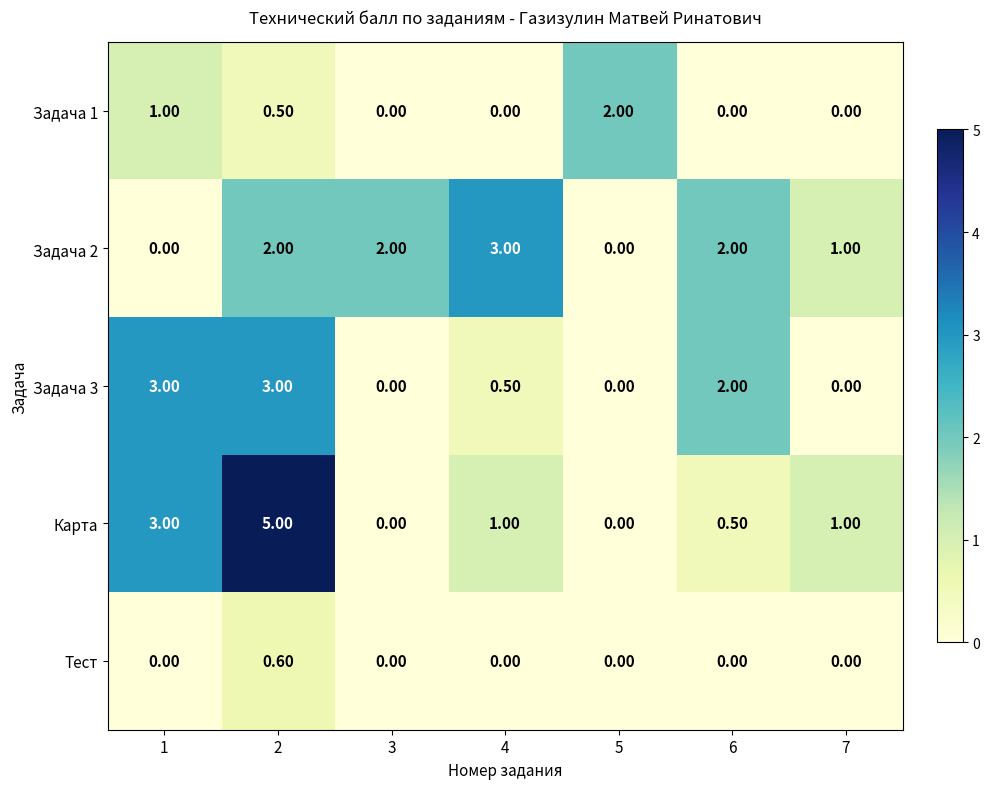

Which series has the largest total across all categories?

Карта